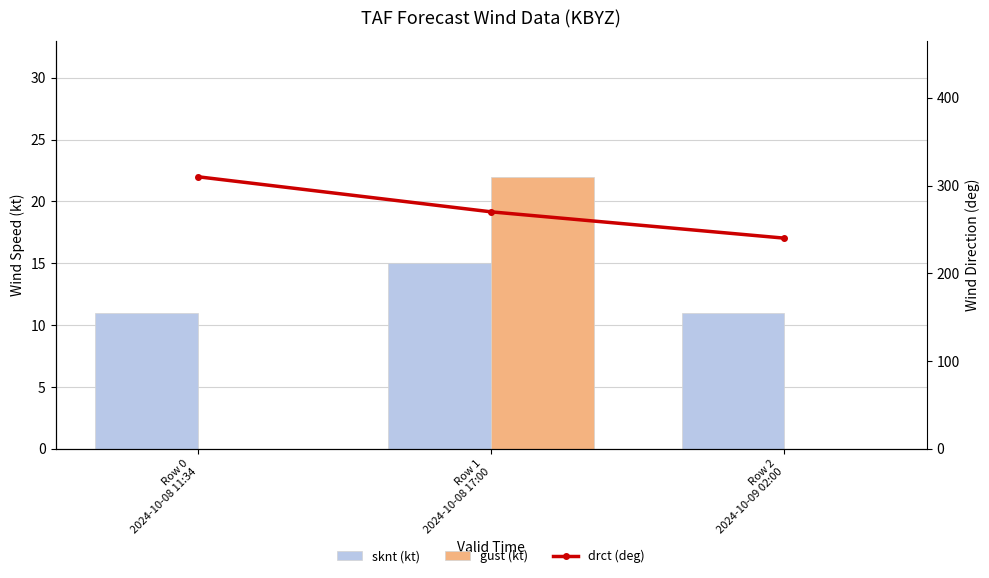

What is the label of the 3rd bar from the right?

Row 0
2024-10-08 11:34